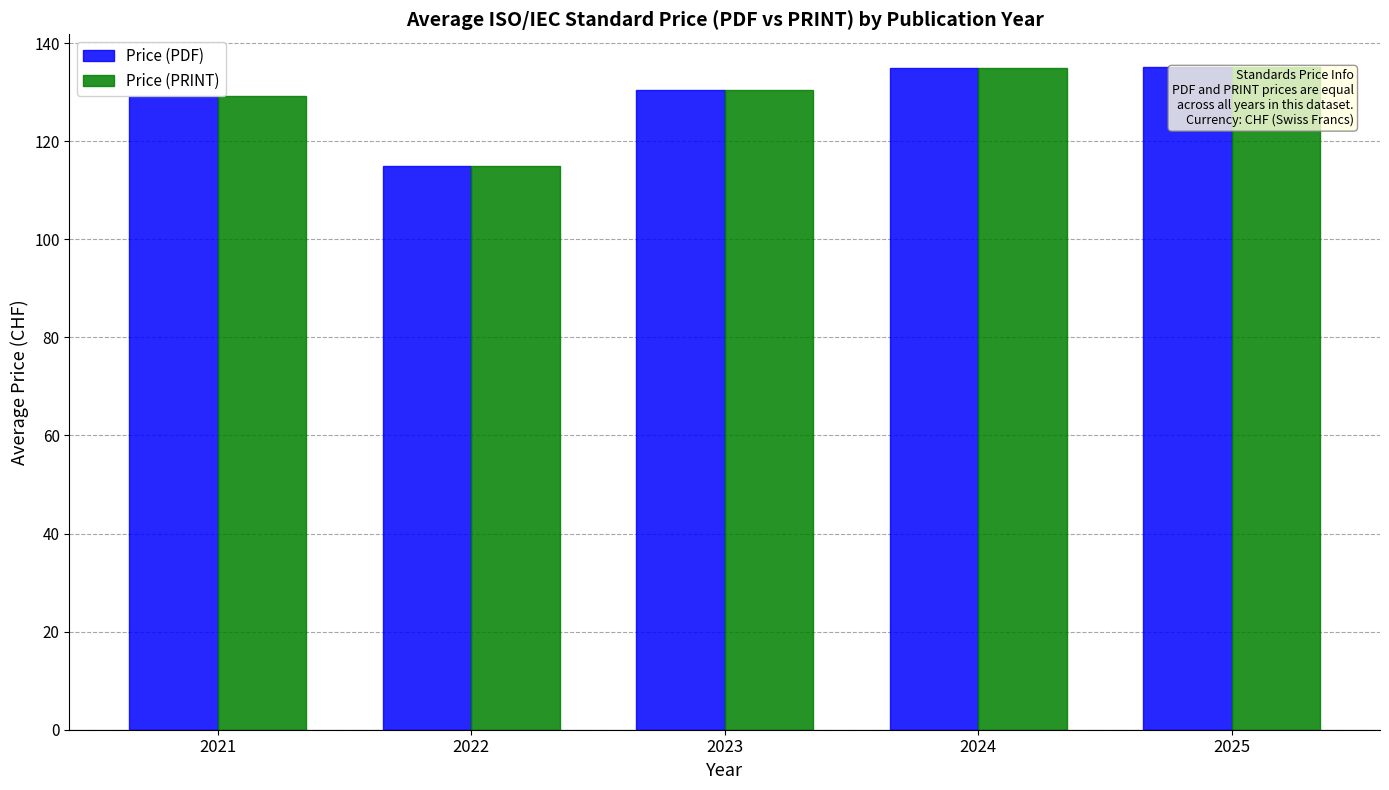

The value of Price (PRINT) at 2023 is 74.9. True or false?

False